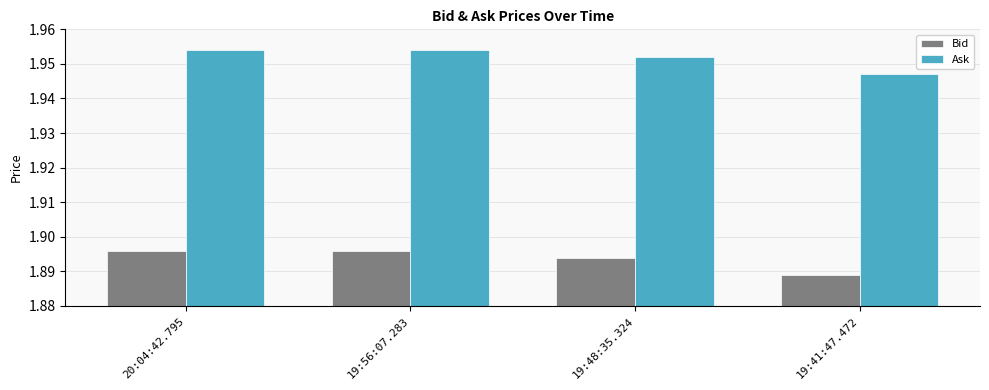

At which category does the chart reach its minimum across all series?

19:41:47.472